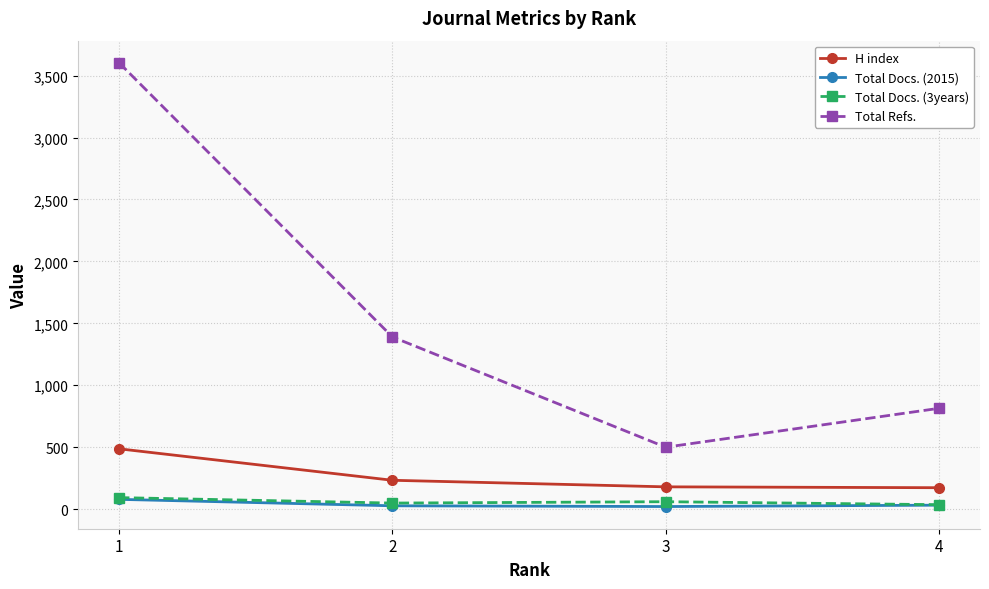

The value of H index at 4 is 173. True or false?

True